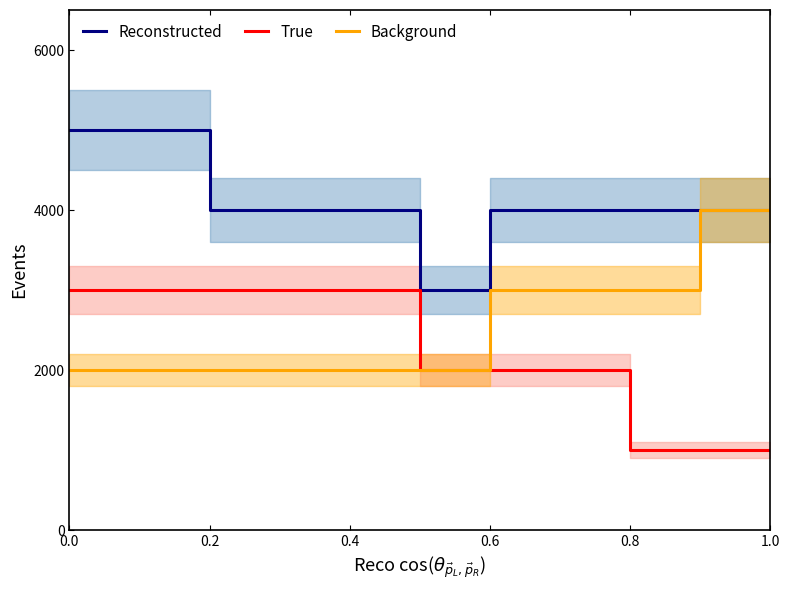

What is the sum of all Background values?

29000